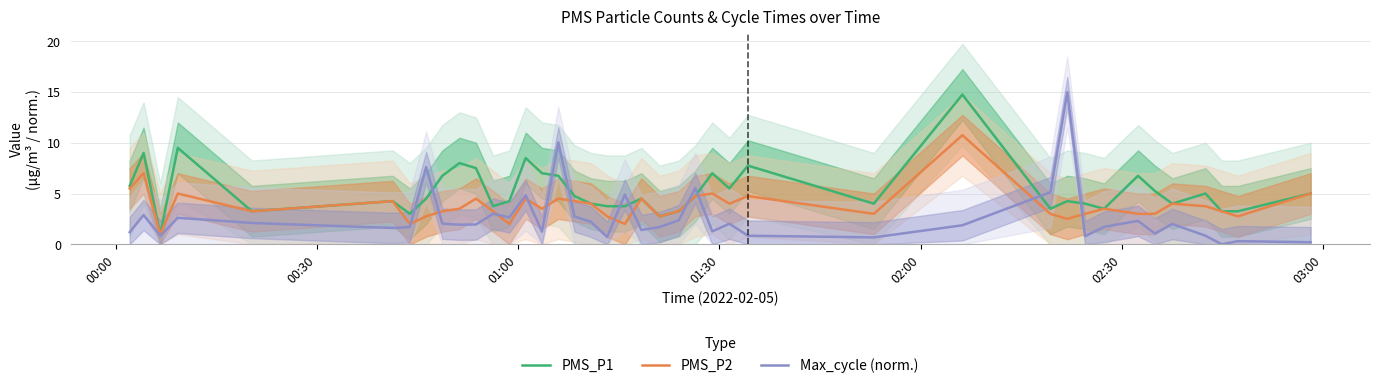

What is the difference between the maximum and minimum values in the Max_cycle (norm.) series?

15.0